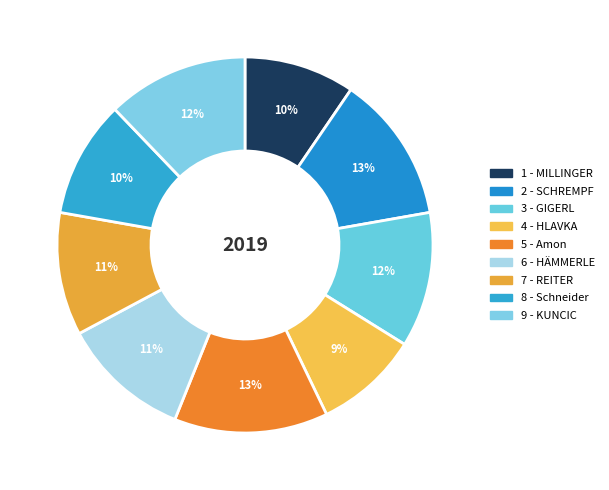

Which slice is the largest?

5 - Amon